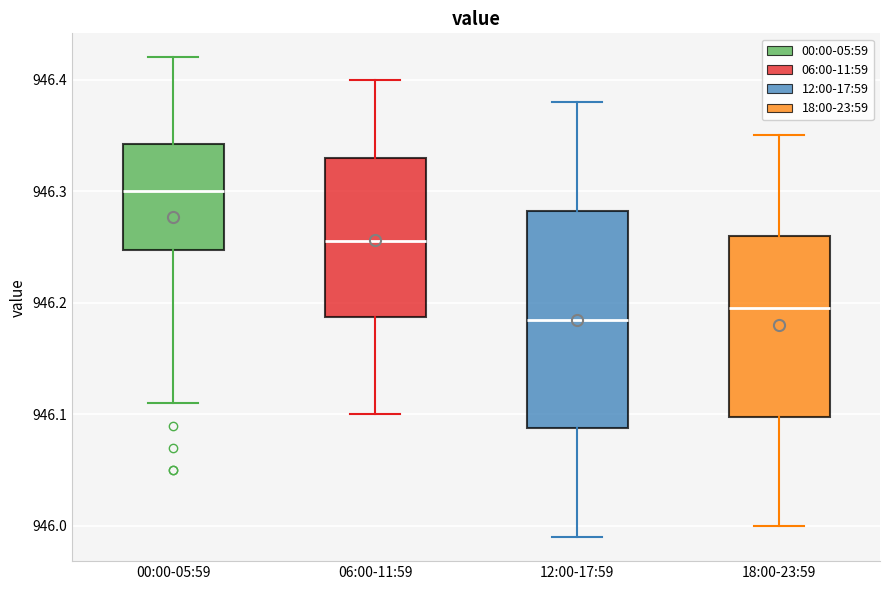

Which box has the lowest median line?

12:00-17:59